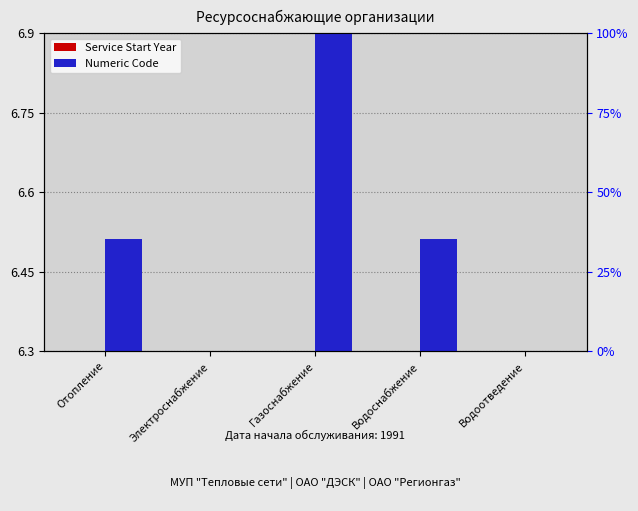

Is it true that Service Start Year equals 4.3 at Газоснабжение?

False